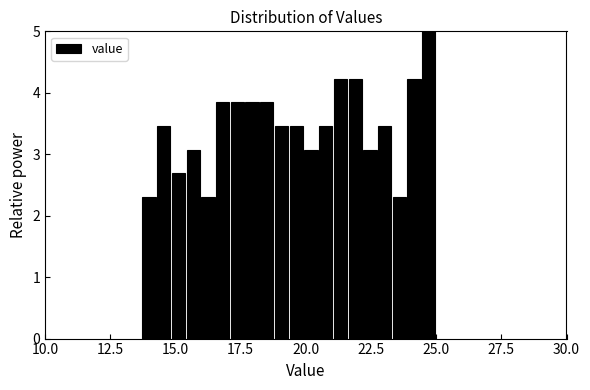

Read against the x-axis, roughly where is the centre of the tallest bar?

24.5